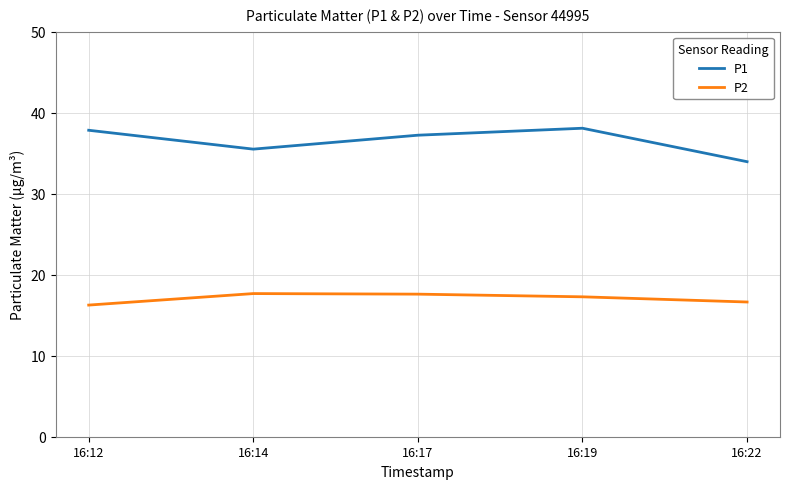

Which series has the largest range (max minus min)?

P1